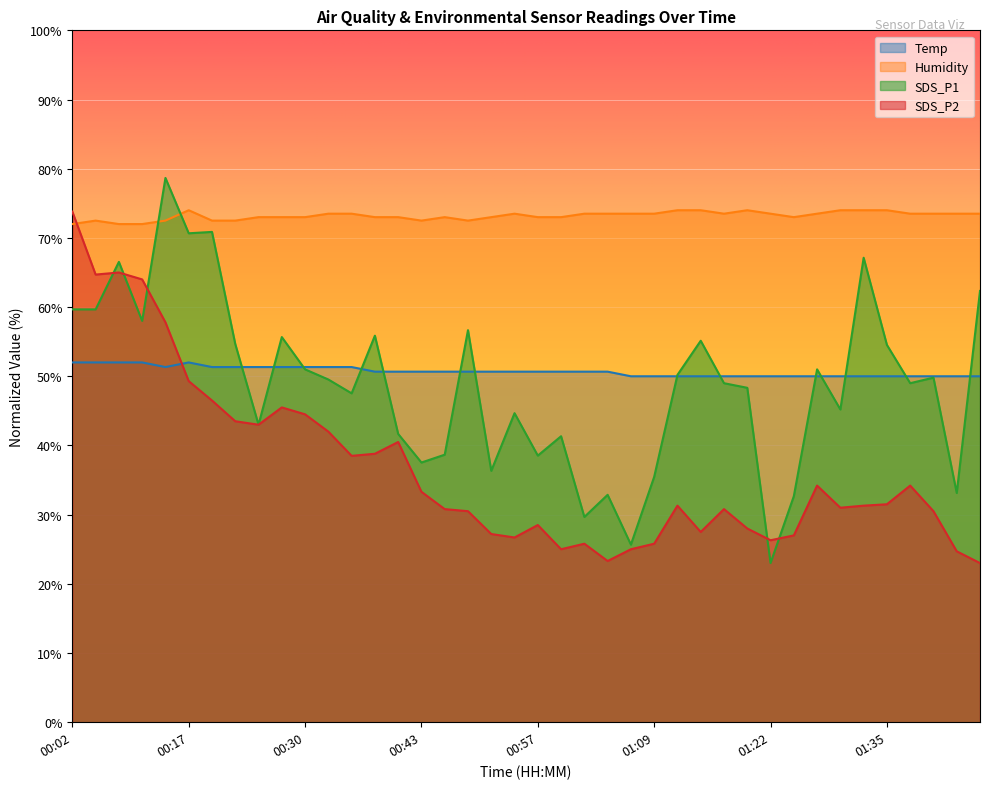

Between which two adjacent categories do Temp and SDS_P1 first intersect?

00:22 and 00:25